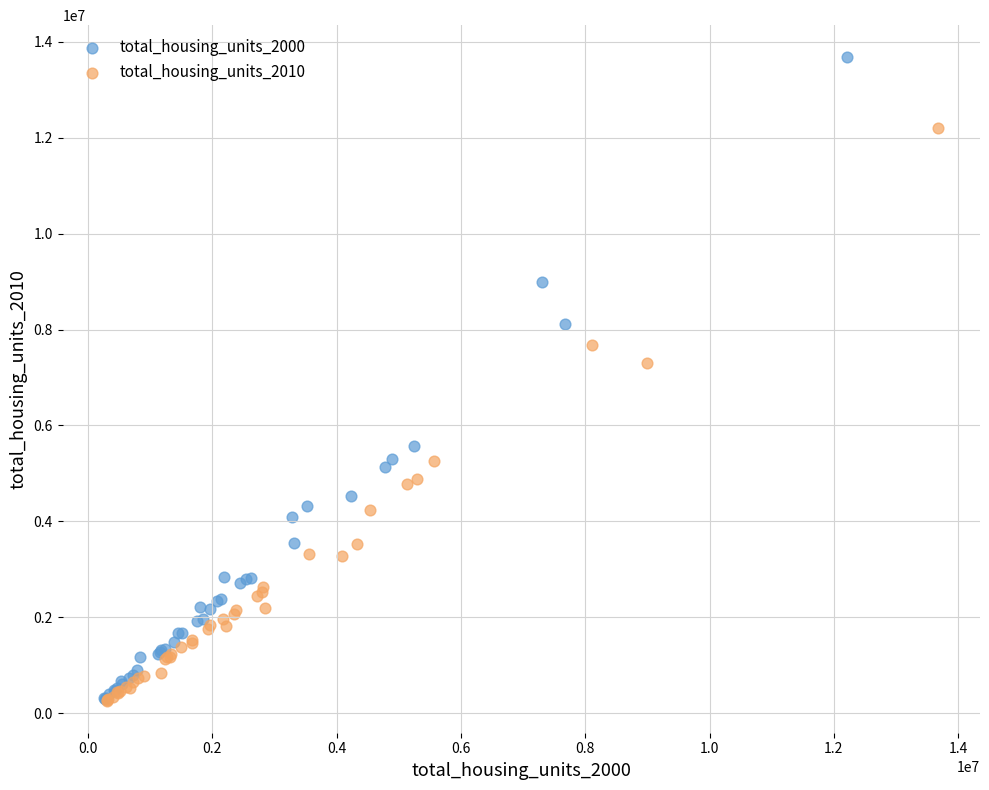

Which series reaches the maximum Y coordinate?

total_housing_units_2000